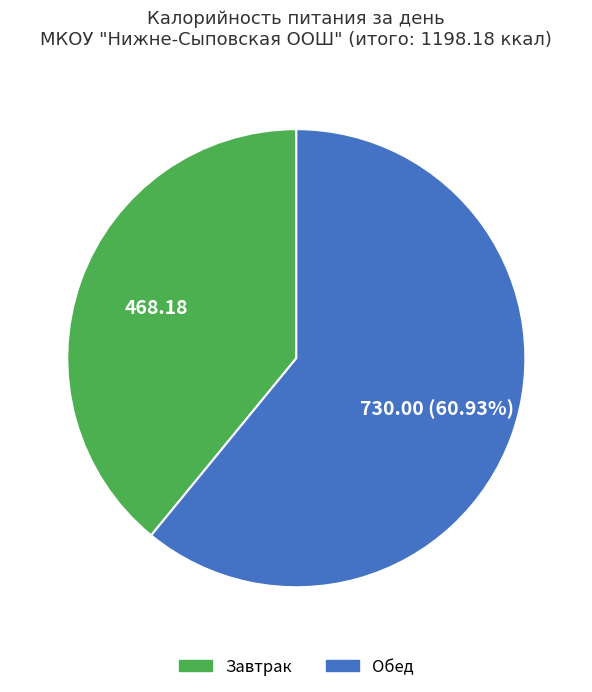

Which slice is the largest?

Обед